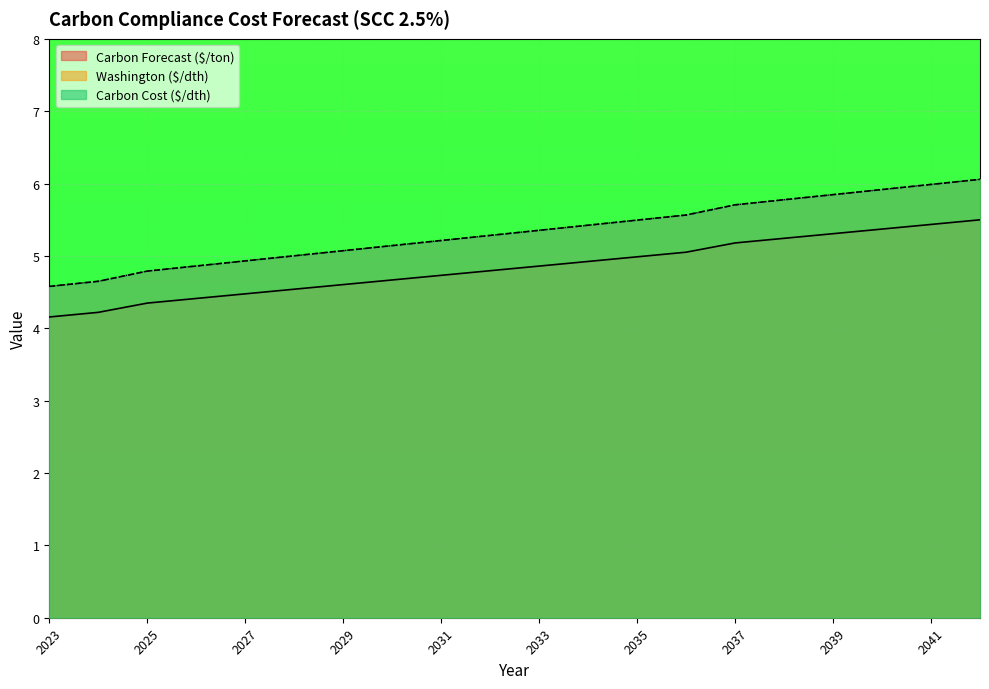

Reading left to right, list all the values displayed in this chart.

Washington ($/dth): 4.2	4.2	4.3	4.4	4.5	4.5	4.6	4.7	4.7	4.8	4.9	4.9	5.0	5.1	5.2	5.2	5.3	5.4	5.4	5.5
Carbon Forecast ($/ton): 4.6	4.6	4.8	4.9	4.9	5.0	5.1	5.1	5.2	5.3	5.4	5.4	5.5	5.6	5.7	5.8	5.8	5.9	6.0	6.1
Carbon Cost ($/dth): 4.6	4.6	4.8	4.9	4.9	5.0	5.1	5.1	5.2	5.3	5.4	5.4	5.5	5.6	5.7	5.8	5.8	5.9	6.0	6.1